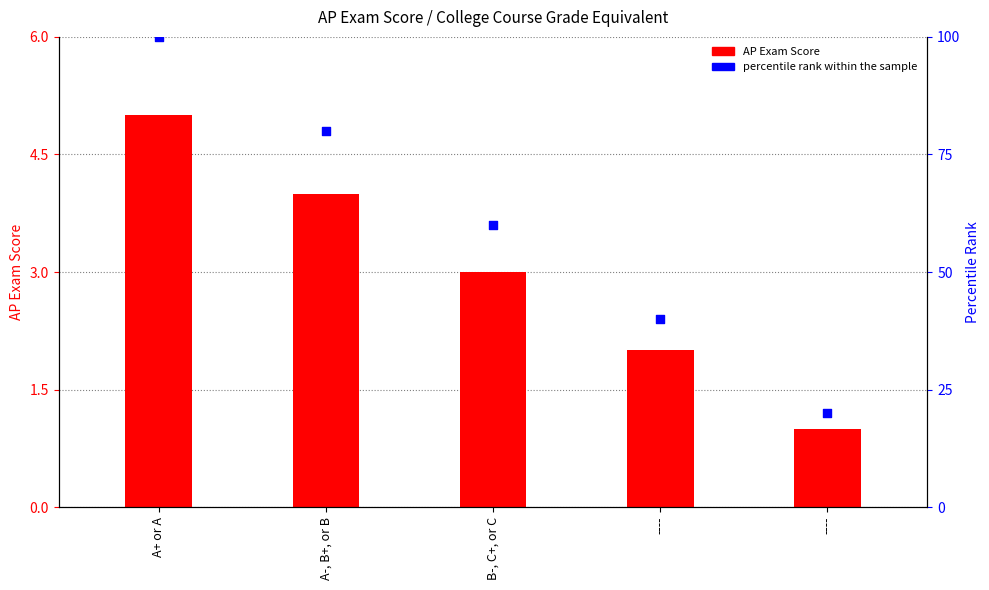

At which category is the sum across all series the highest?

A+ or A